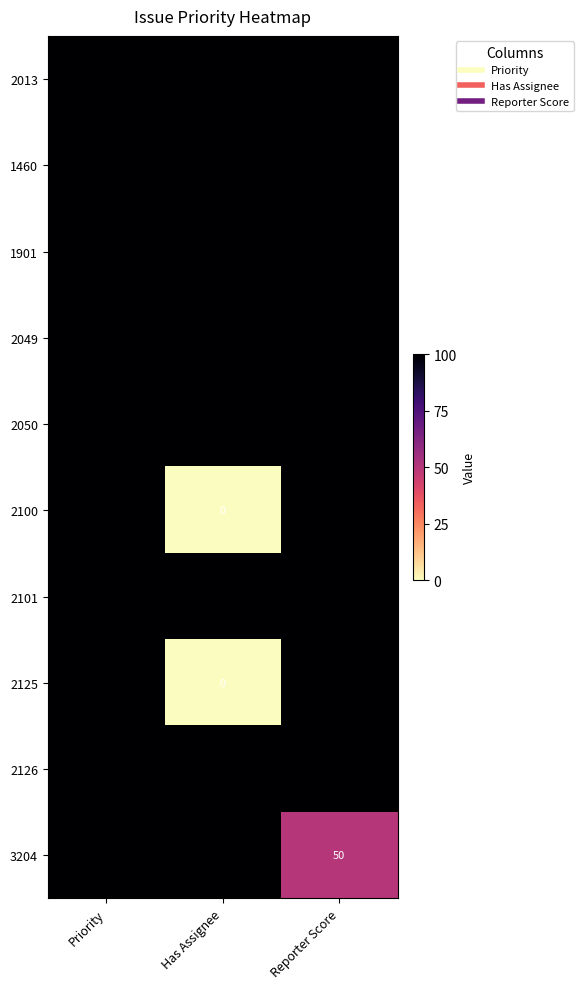

Count the 2100 values in the range 0 to 100.

3